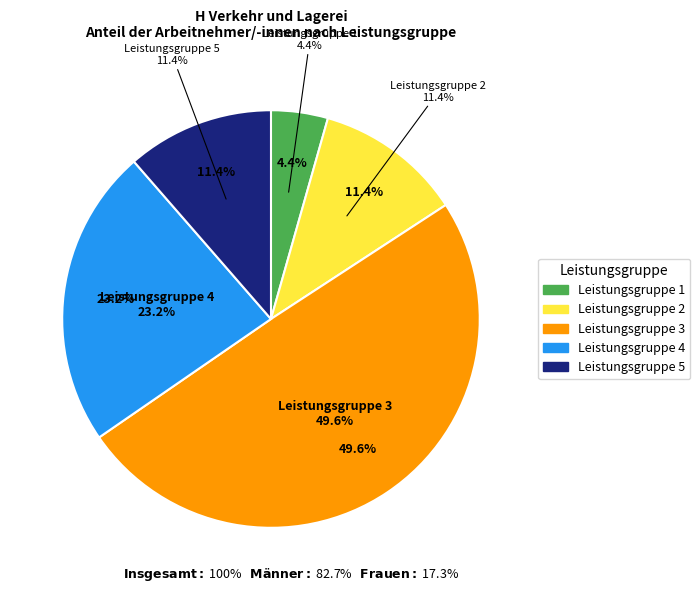

To the nearest percent, what percentage of the pie is Leistungsgruppe 3?

50%